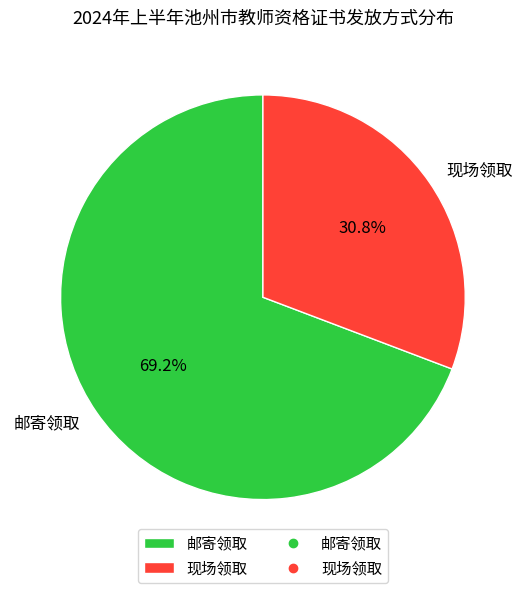

Is there any slice that represents more than half of the pie?

Yes